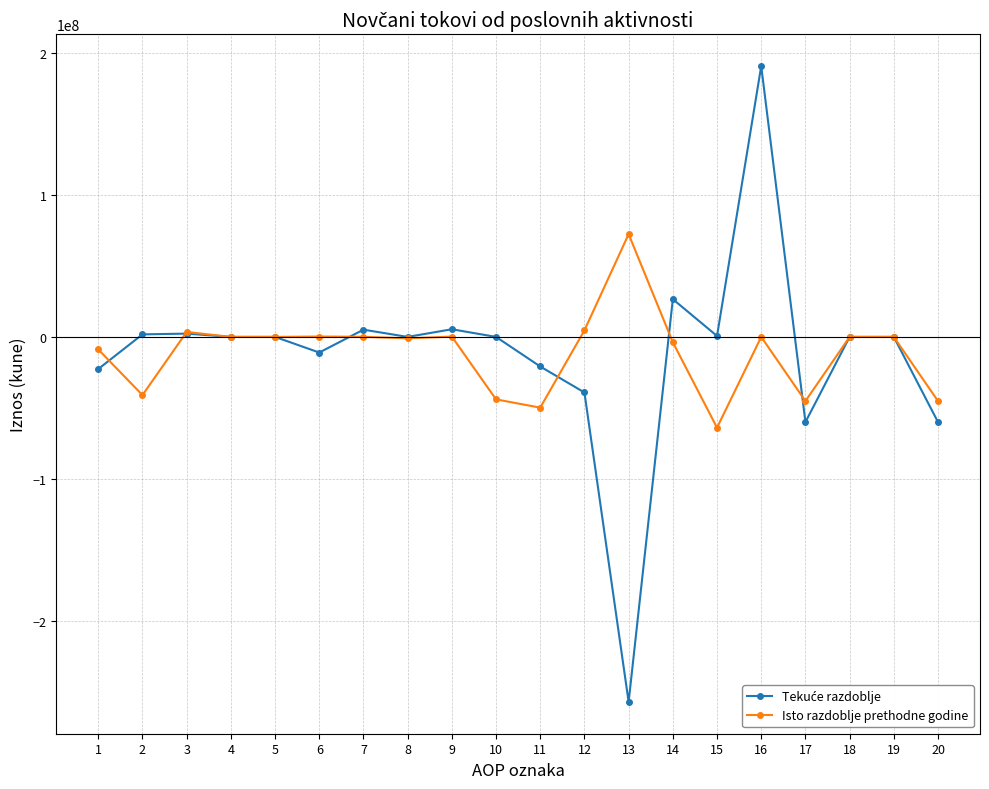

At which category is the sum across all series the highest?

16